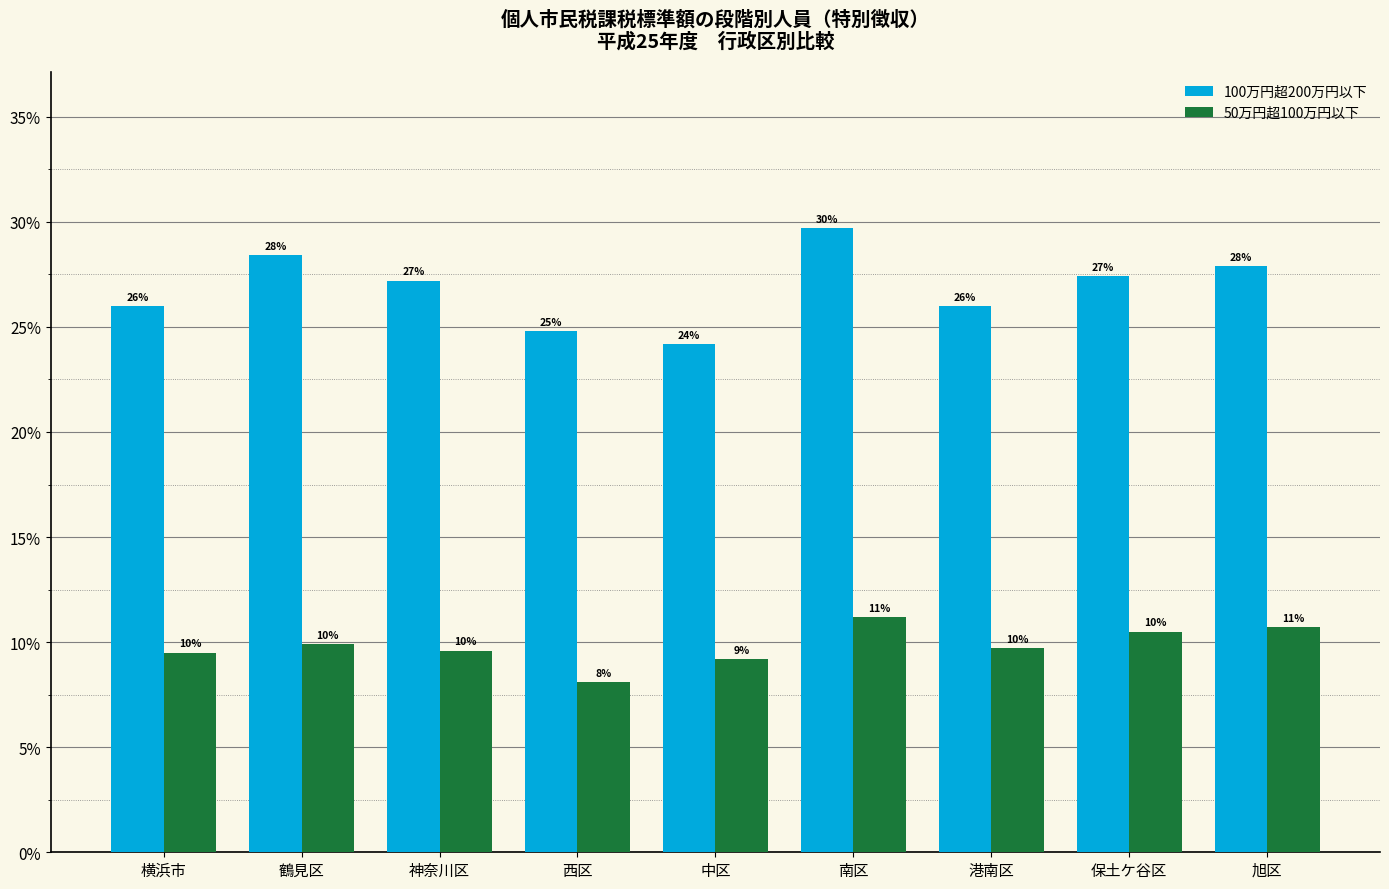

Where does the 100万円超200万円以下 series first go above 27?

鶴見区